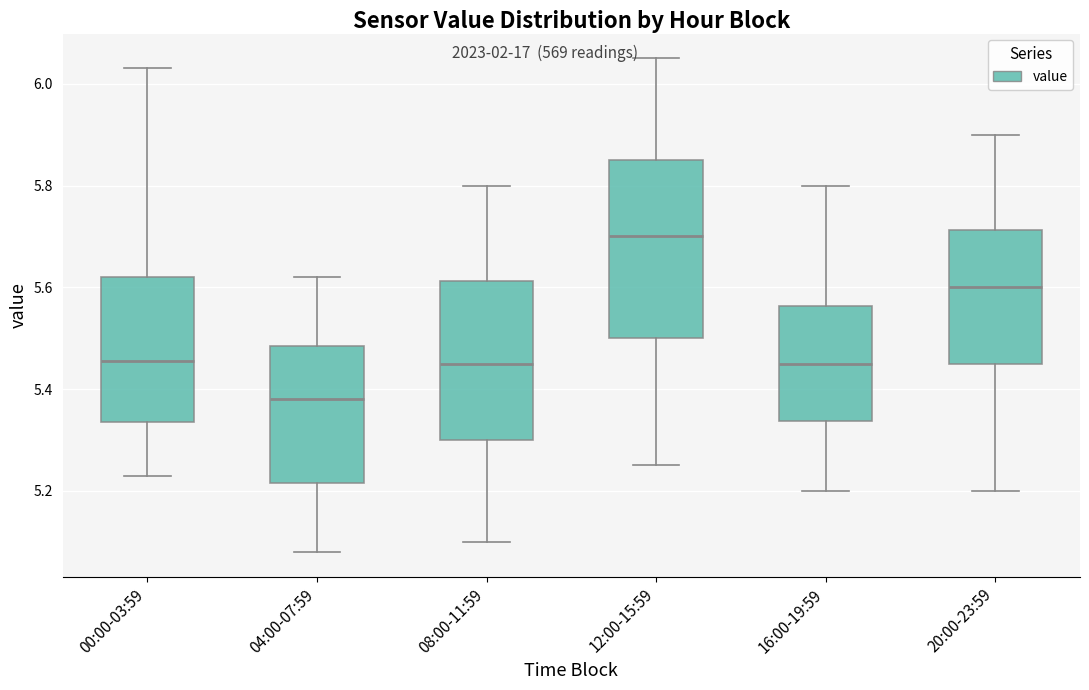

Reading left to right, transcribe this box plot: for each box, give where its median line is, the range the box spans, and where its two whiskers end, as read against the y-axis. The values are not printed on the chart, so give them approximately, as read against the axis.

00:00-03:59: median 5.46, box 5.34 to 5.62, whiskers 5.24 to 6.04
04:00-07:59: median 5.38, box 5.22 to 5.48, whiskers 5.08 to 5.62
08:00-11:59: median 5.46, box 5.30 to 5.62, whiskers 5.10 to 5.80
12:00-15:59: median 5.70, box 5.50 to 5.86, whiskers 5.26 to 6.06
16:00-19:59: median 5.46, box 5.34 to 5.56, whiskers 5.20 to 5.80
20:00-23:59: median 5.60, box 5.46 to 5.72, whiskers 5.20 to 5.90